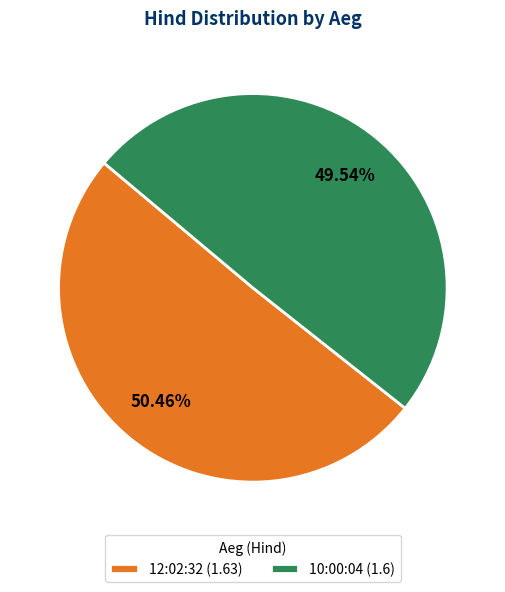

Rank the categories by value from highest to lowest.

12:02:32, 10:00:04